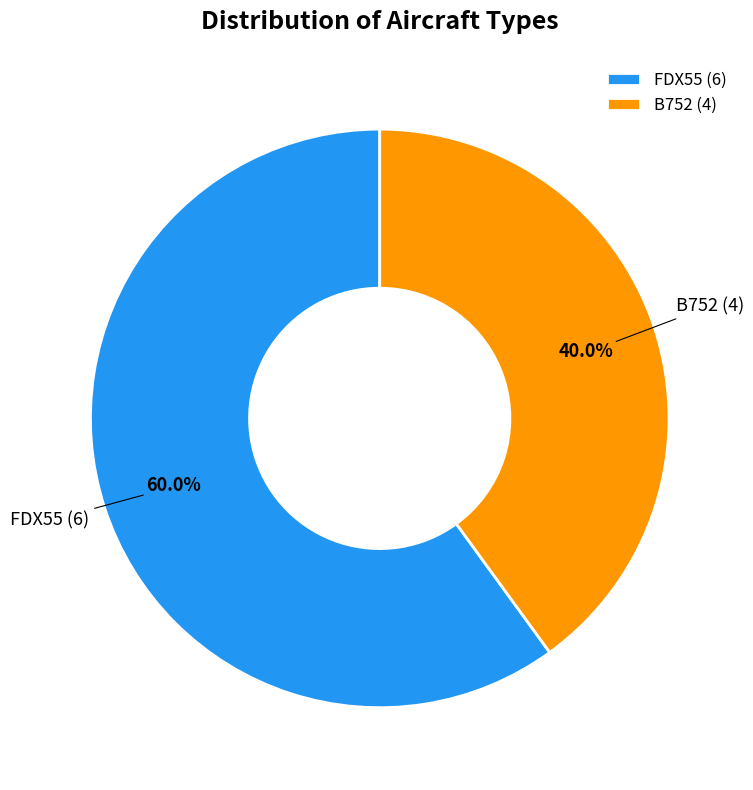

Is there a majority slice in this chart?

Yes